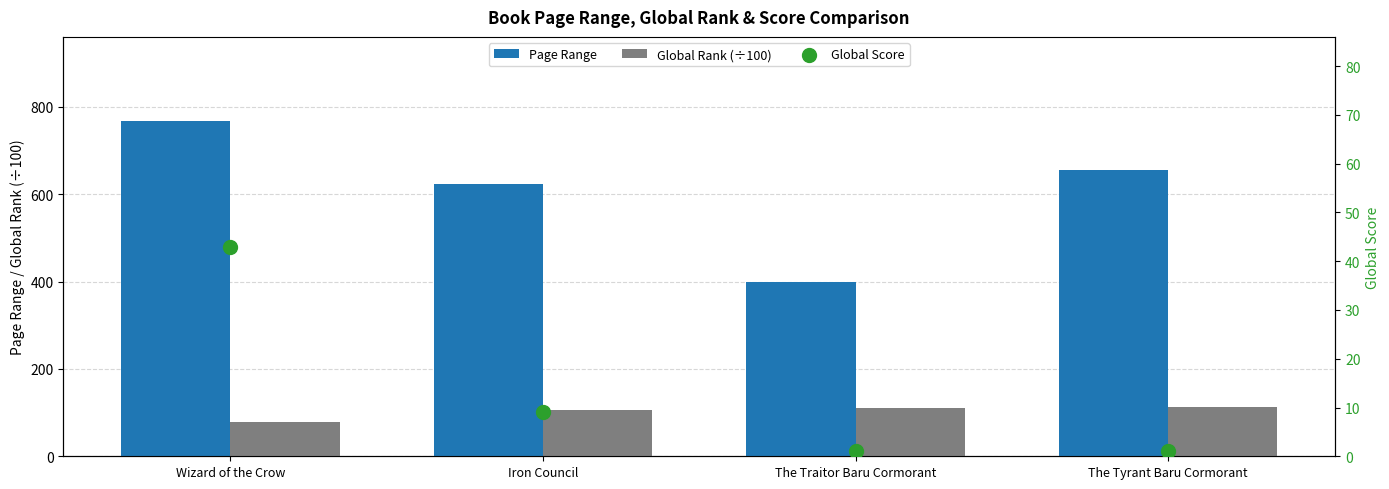

At which category is the sum across all series the highest?

Wizard of the Crow